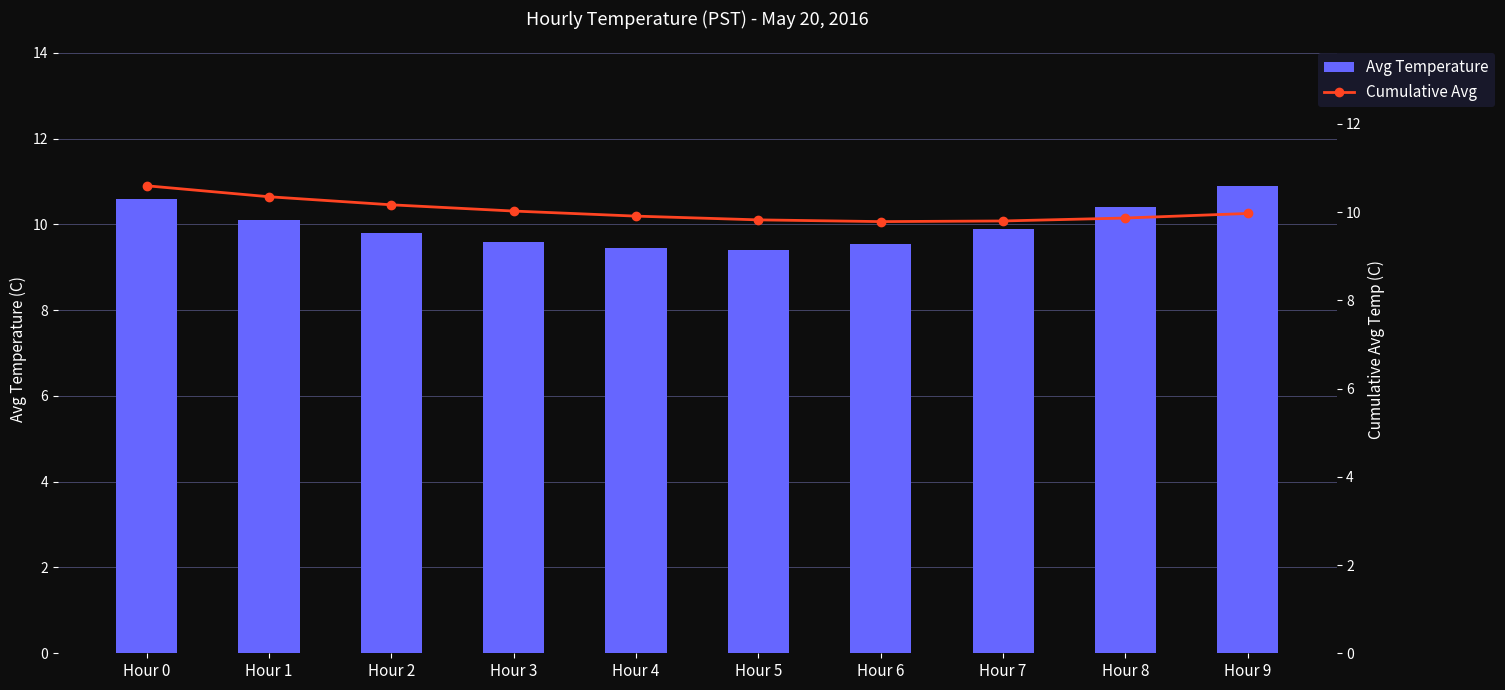

Is it true that Cumulative Avg equals 15.7 at Hour 8?

False